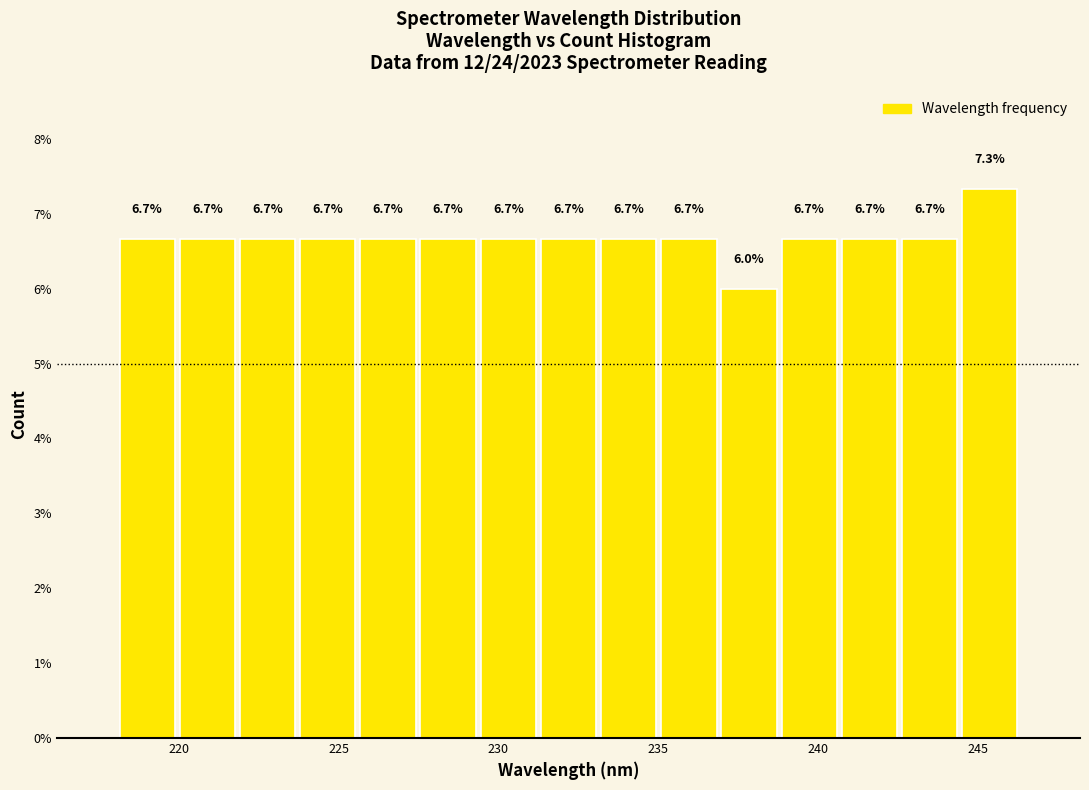

Read against the x-axis, roughly where is the centre of the tallest bar?

245.5